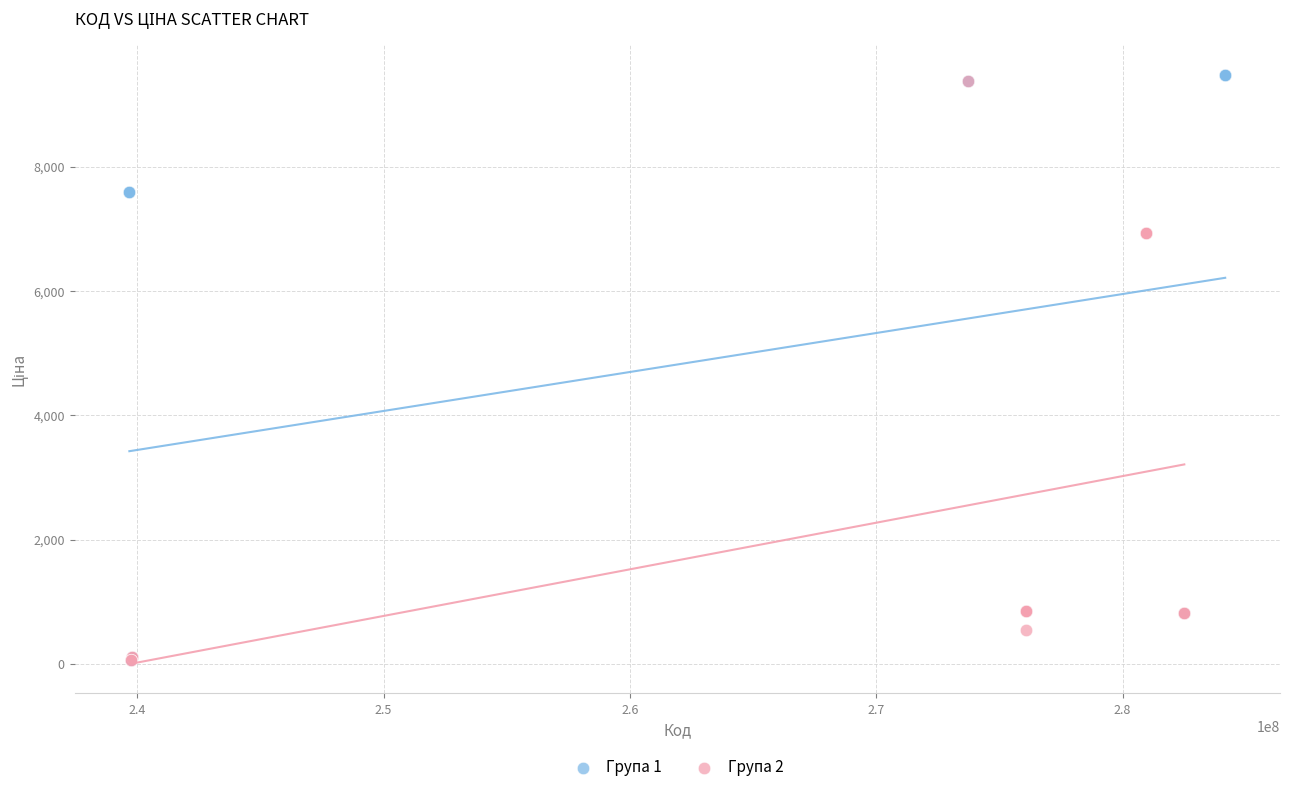

What are all the series names shown in the legend?

Група 1, Група 2